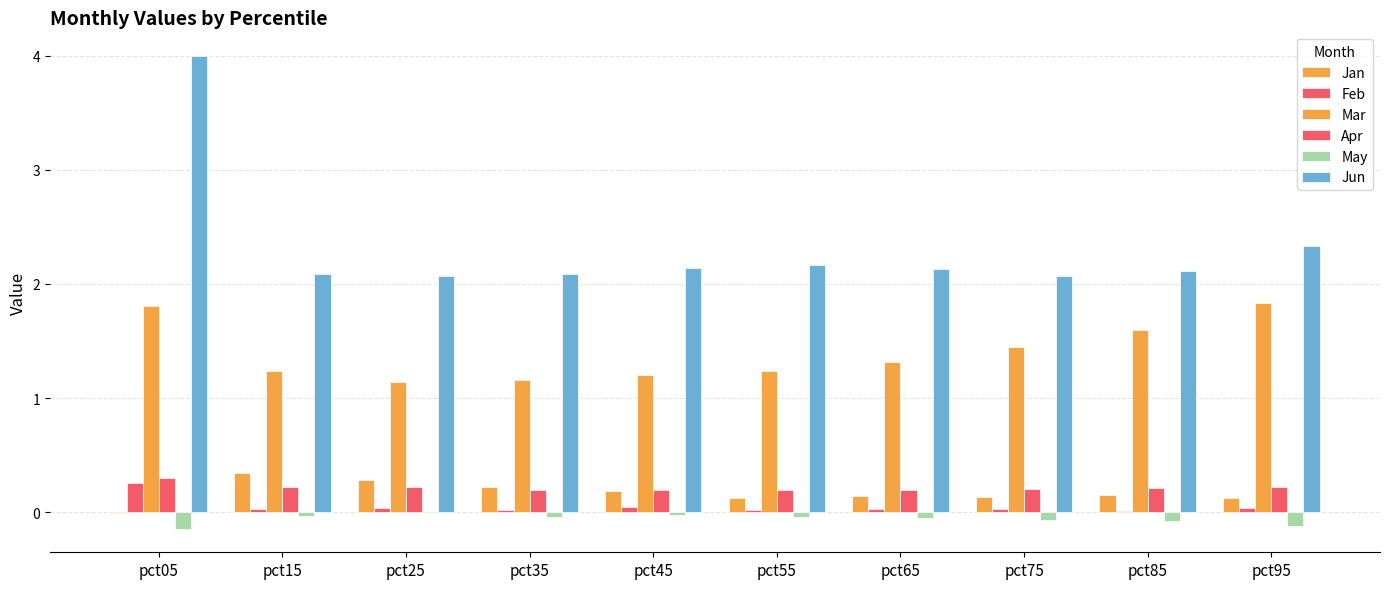

At which label does Jan reach its peak?

pct15